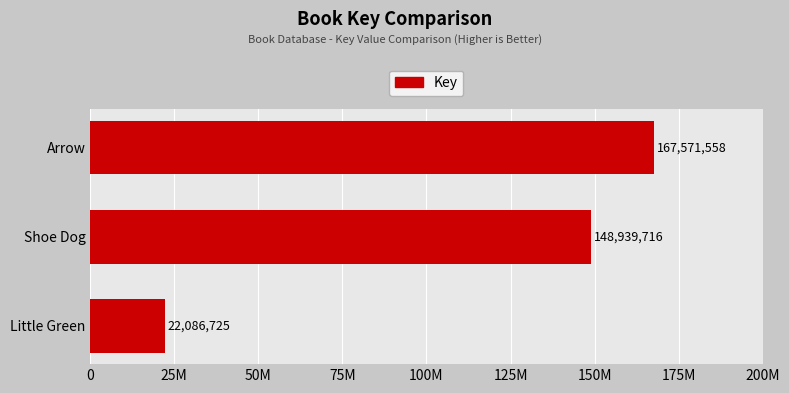

Does the chart contain any negative values?

No